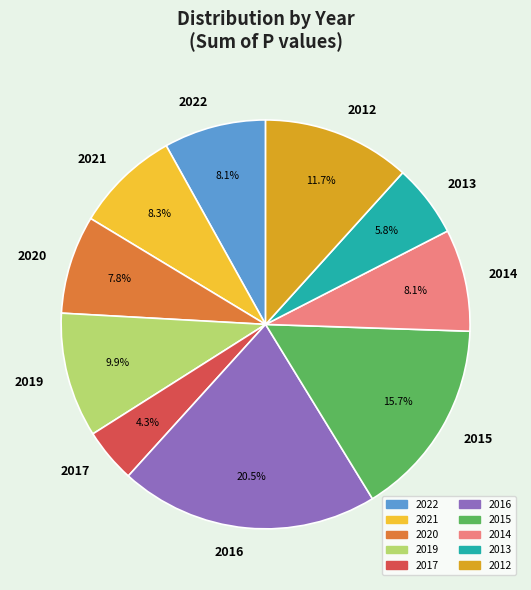

Does 2014 account for over 50% of the chart?

No